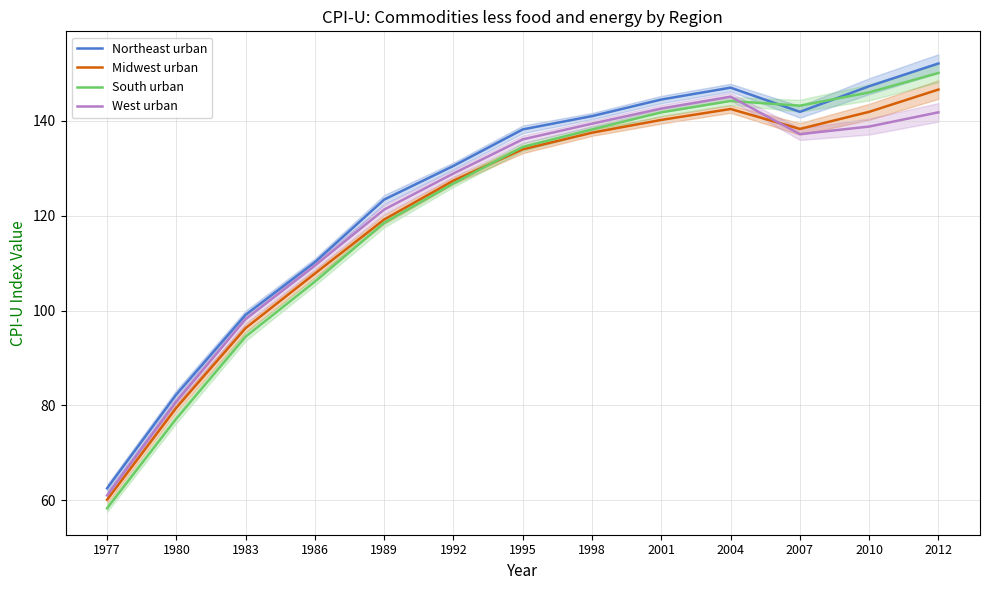

True or false: West urban has a value of 117.9 at 1980.

False